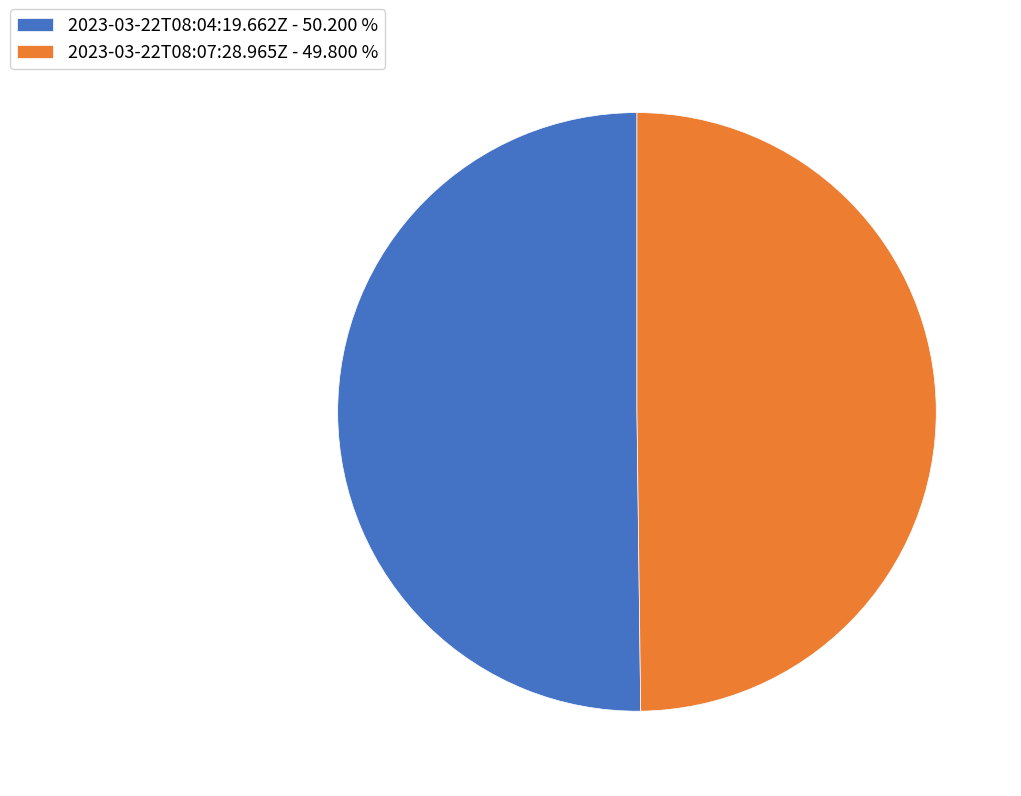

How many slices are in this pie chart?

2